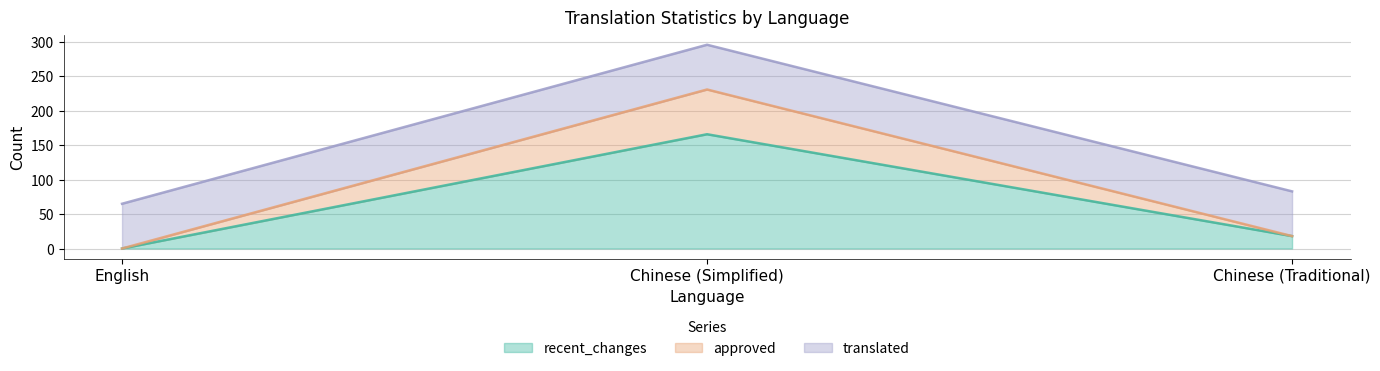

What is the difference between the maximum and second lowest values in the recent_changes series?

148